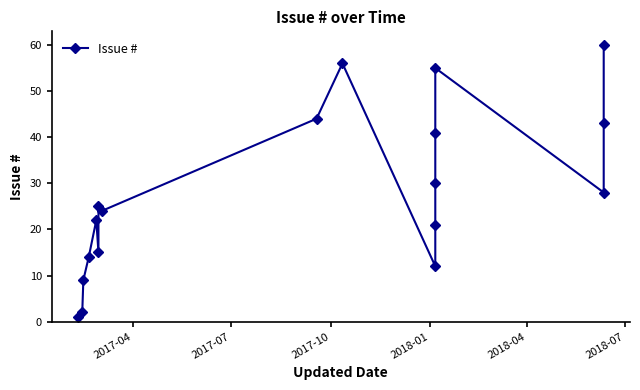

What is the greatest value displayed?

60